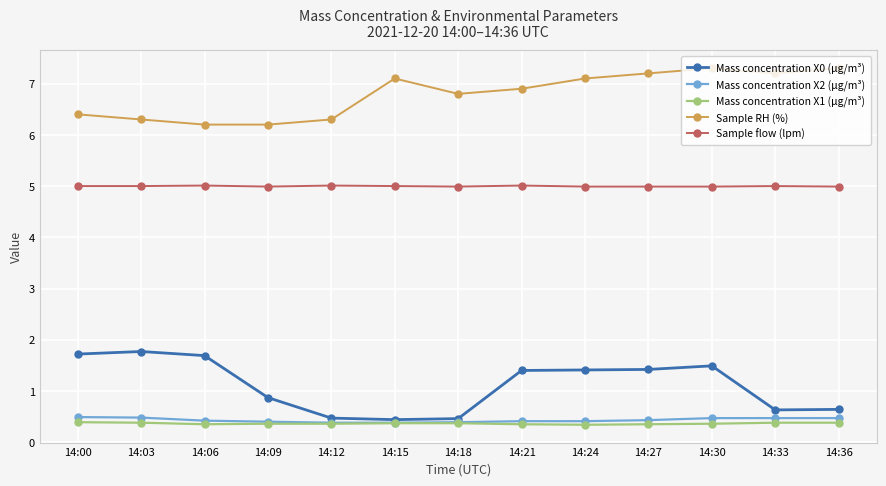

How many interior local peaks does the Sample RH (%) series have?

2